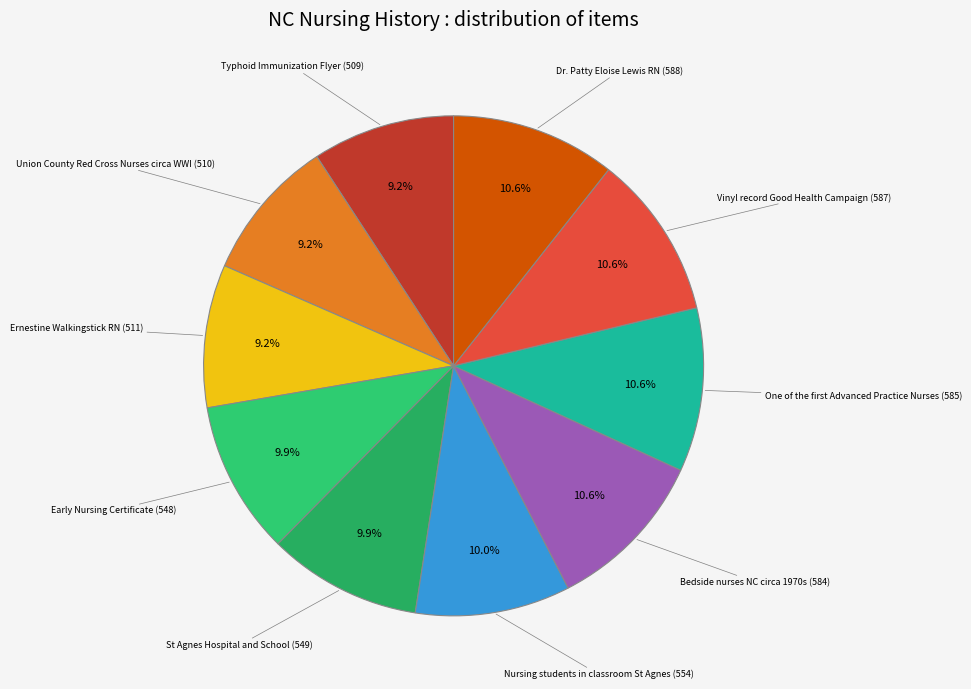

To the nearest percent, what is the difference between the largest and smallest slice percentages?

1%